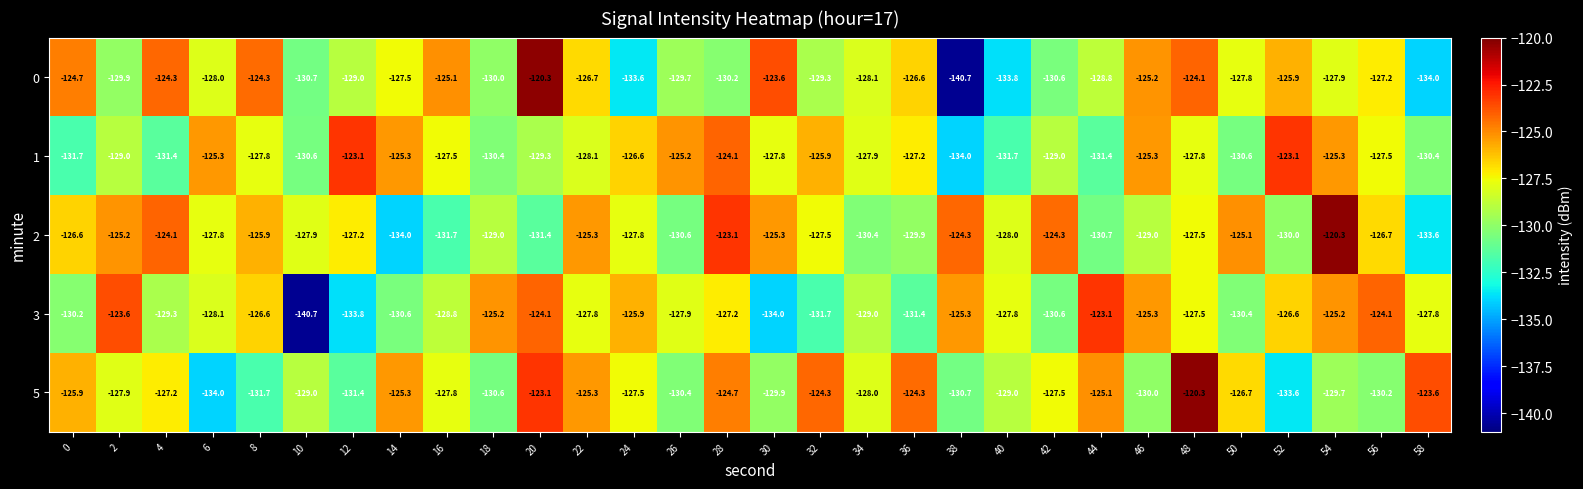

Which series has the widest spread of values?

0